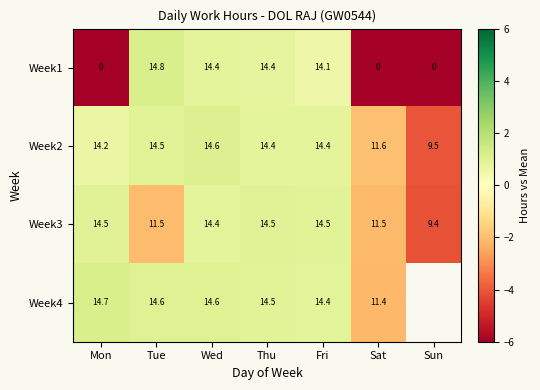

Rank the categories by Week1 value from highest to lowest.

Tue, Wed, Thu, Fri, Mon, Sat, Sun